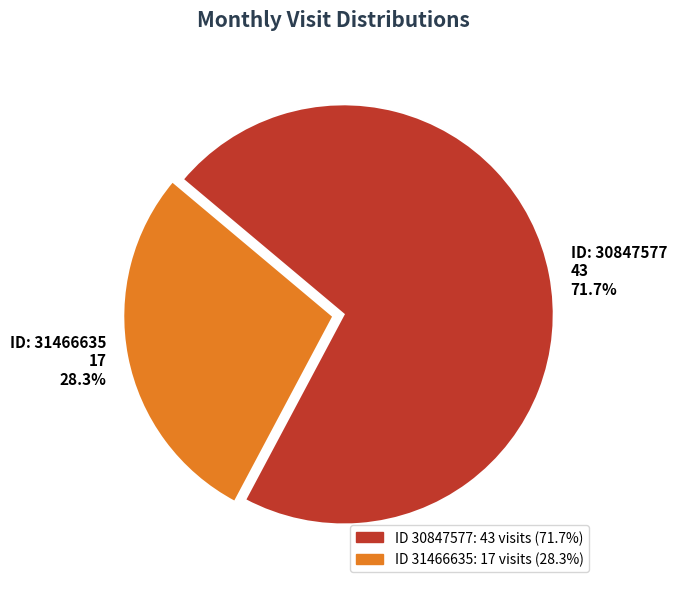

Is there a majority slice in this chart?

Yes